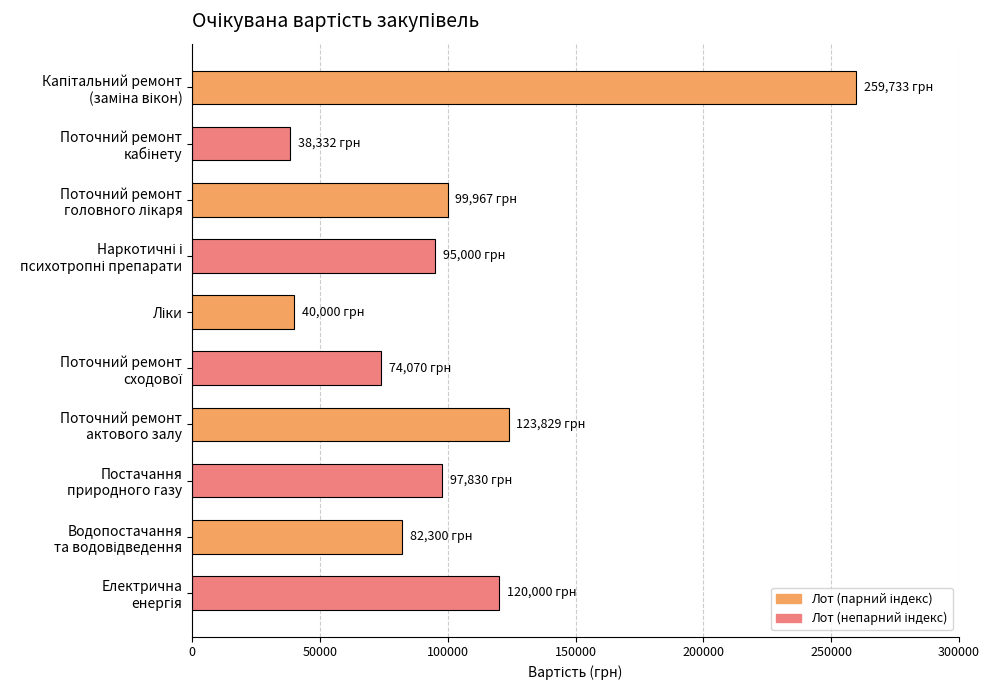

Reading bottom to top, extract all data points from this chart.

120000.0	82300.0	97830.3	123829.2	74070.0	40000.0	95000.0	99966.7	38332.0	259732.8